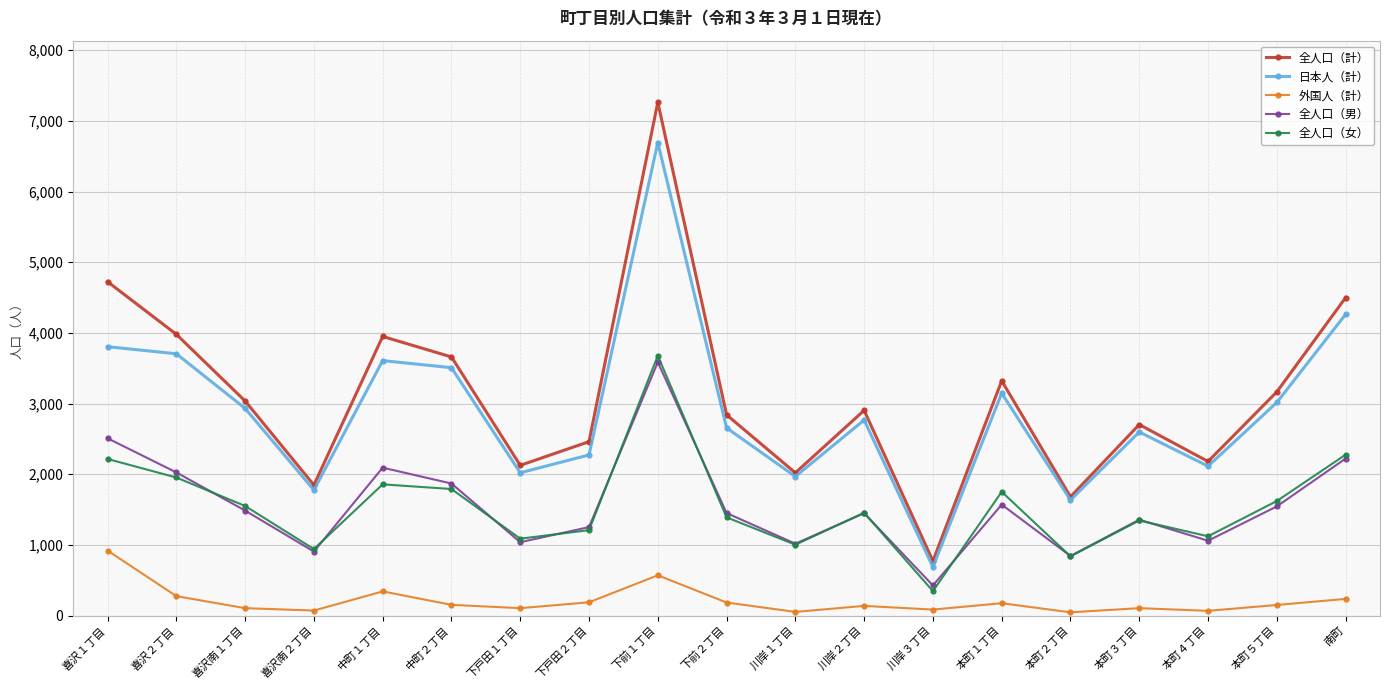

What position from the right is 下前１丁目?

11